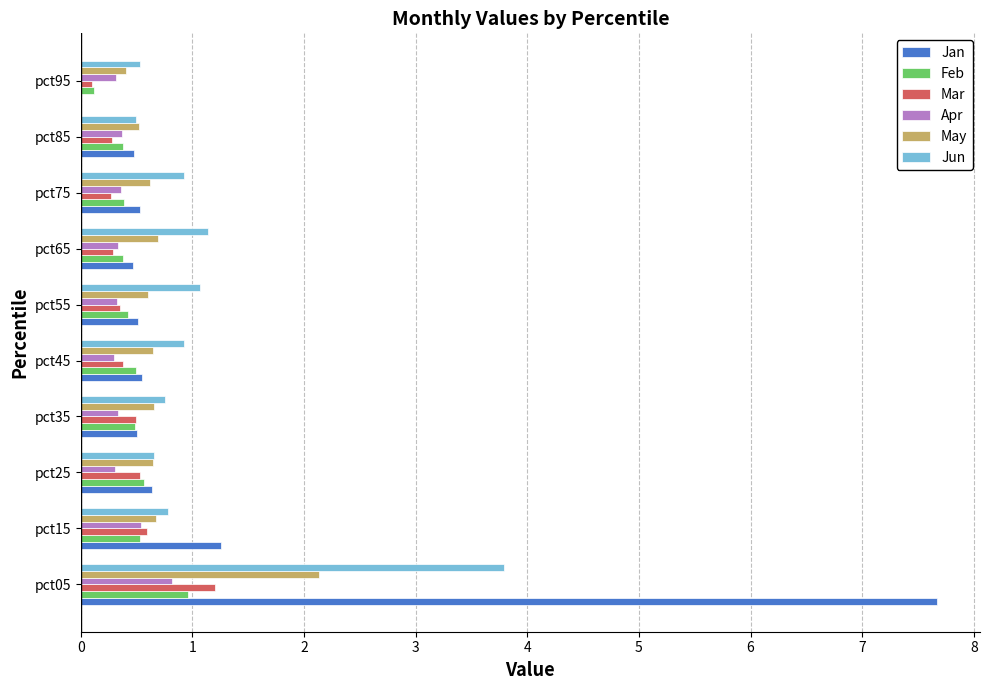

The May series shows 1.0 at pct65. True or false?

False